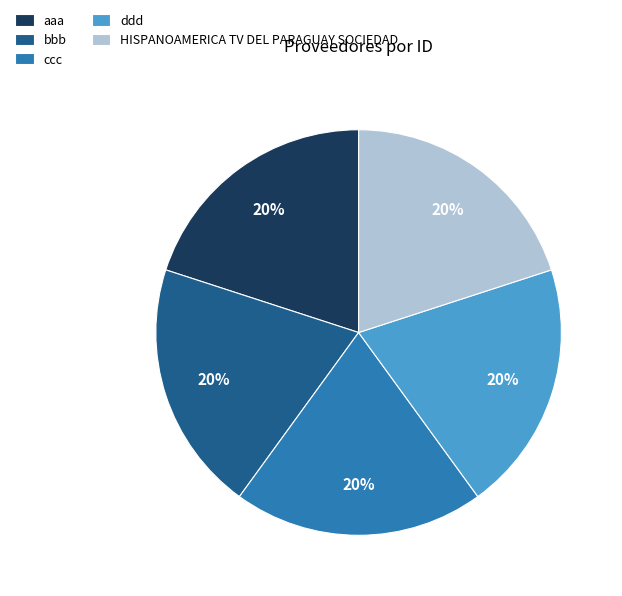

The HISPANOAMERICA TV DEL PARAGUAY SOCIEDAD slice represents 20% of the pie. True or false?

True